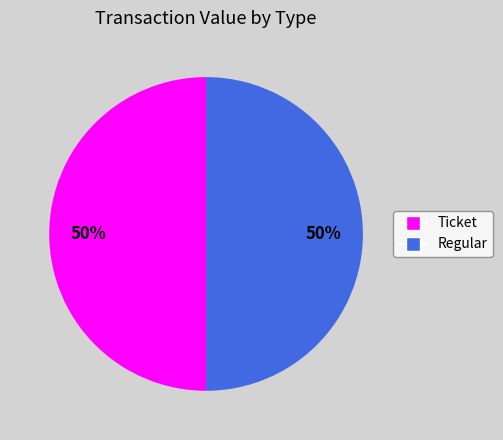

Count the number of slices in the pie.

2